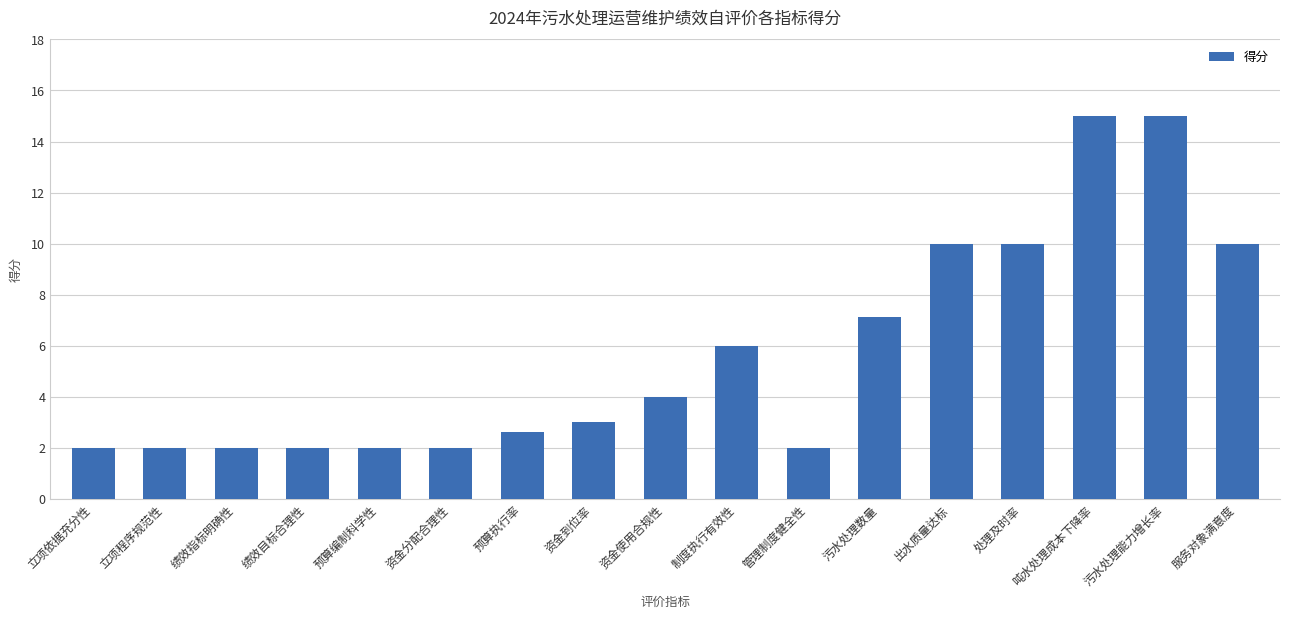

What is the minimum value shown in the chart?

2.0